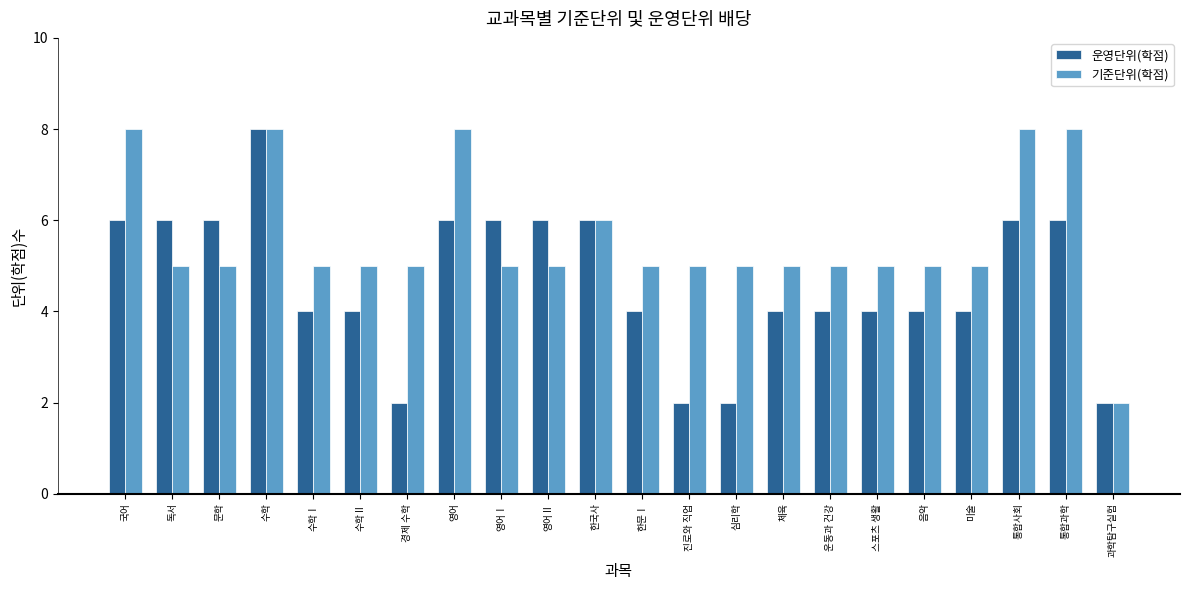

Rank the series at 국어 from highest to lowest value.

기준단위(학점), 운영단위(학점)